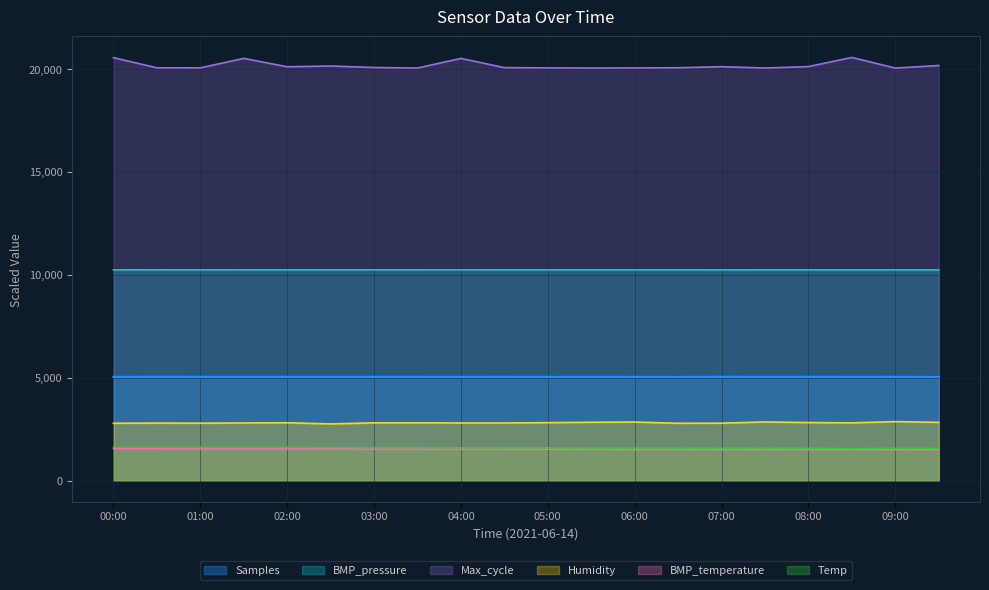

Reading left to right, what are all the values shown in this chart?

Samples: 5039.3	5042.2	5040.8	5039.9	5040.7	5039.1	5040.9	5041.0	5039.2	5041.2	5038.3	5039.8	5038.2	5036.9	5042.7	5038.7	5041.3	5040.4	5040.7	5035.1
BMP_pressure: 10237.1	10237.8	10236.8	10236.3	10235.7	10236.4	10237.0	10236.4	10236.5	10236.1	10236.0	10234.7	10235.4	10235.1	10234.4	10235.0	10234.8	10234.6	10234.5	10234.6
Max_cycle: 20544.0	20051.0	20048.0	20508.0	20102.0	20139.0	20065.0	20040.0	20507.0	20060.0	20047.0	20041.0	20045.0	20053.0	20106.0	20041.0	20110.0	20555.0	20037.0	20163.0
Humidity: 2785.0	2795.0	2790.0	2800.0	2810.0	2755.0	2805.0	2805.0	2800.0	2800.0	2815.0	2835.0	2845.0	2785.0	2790.0	2850.0	2820.0	2805.0	2865.0	2830.0
BMP_temperature: 1550.0	1550.0	1540.0	1540.0	1540.0	1540.0	1530.0	1530.0	1530.0	1520.0	1520.0	1520.0	1510.0	1510.0	1510.0	1510.0	1510.0	1510.0	1500.0	1500.0
Temp: 1620.0	1620.0	1620.0	1620.0	1620.0	1610.0	1610.0	1610.0	1600.0	1600.0	1600.0	1590.0	1590.0	1590.0	1580.0	1590.0	1580.0	1560.0	1580.0	1570.0